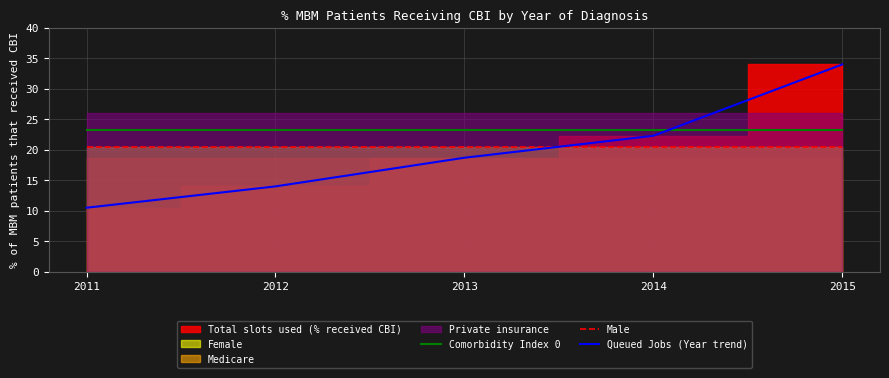

What is the sum of the Queued Jobs (Year trend) values at 2011 and 2014?

32.8